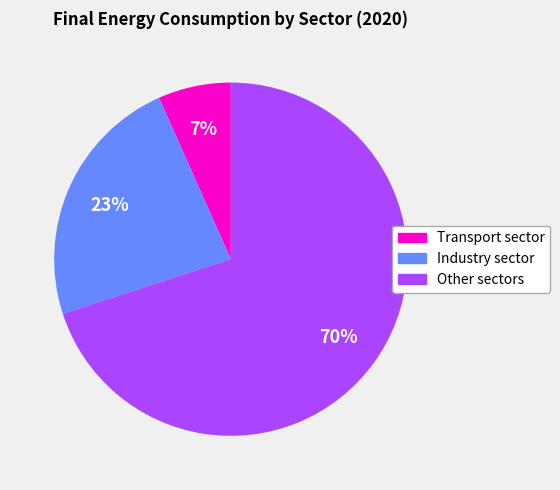

Which category has the biggest portion of the pie?

Other sectors